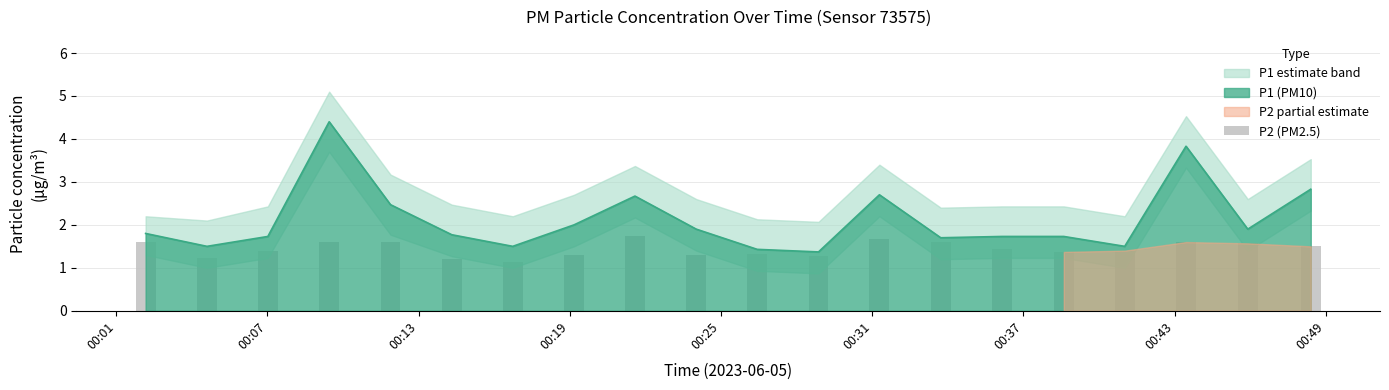

What is the minimum value for P1 (PM10)?

1.4